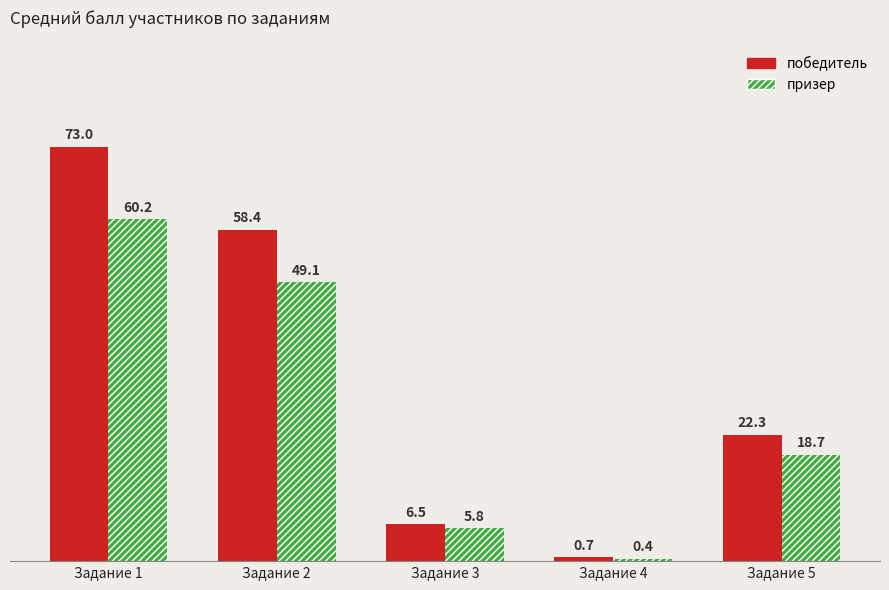

Reading left to right, extract all data points from this chart.

победитель: 73.0	58.4	6.5	0.7	22.3
призер: 60.2	49.1	5.8	0.4	18.7